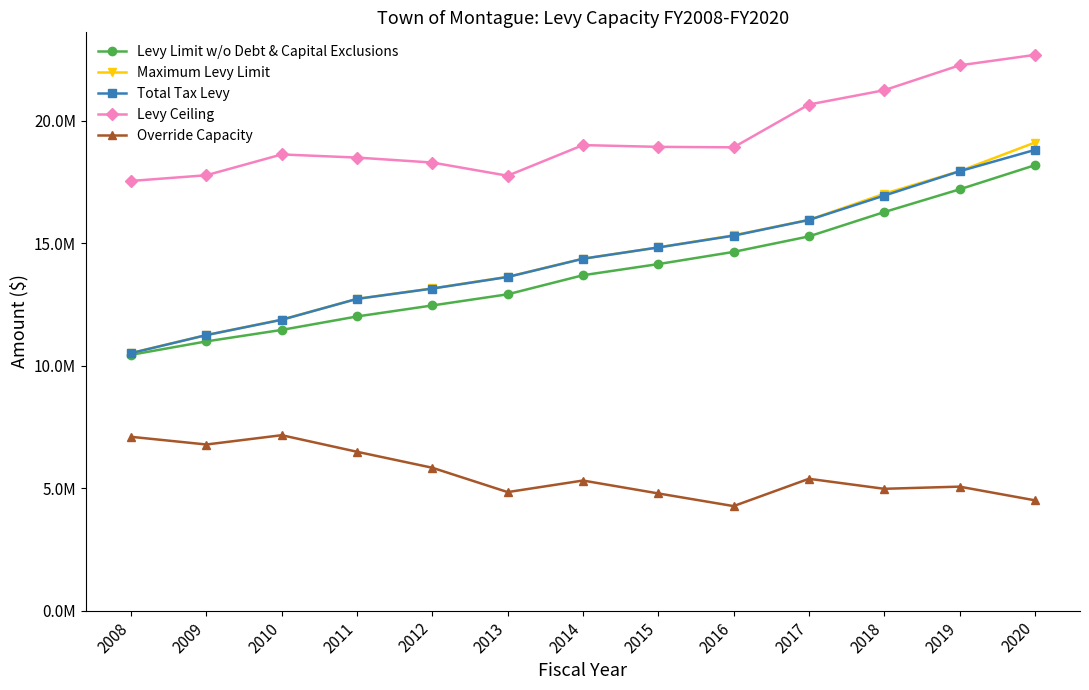

What is the difference between the second highest and second lowest values in the Levy Limit w/o Debt & Capital Exclusions series?

6204266.0